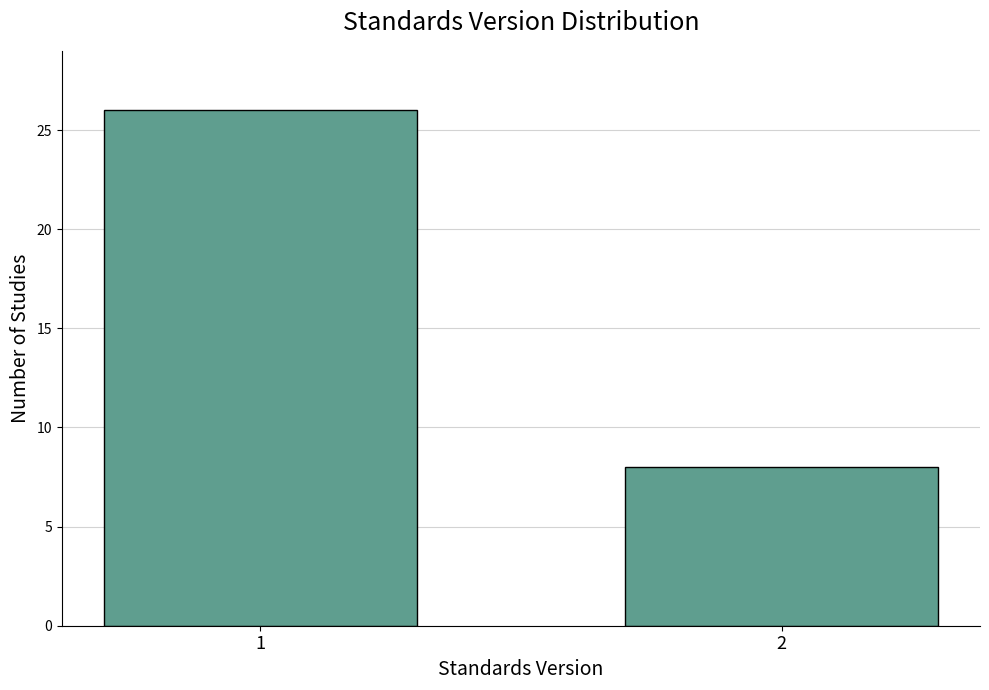

Reading right to left, transcribe all the data shown in this chart.

2=8	1=26